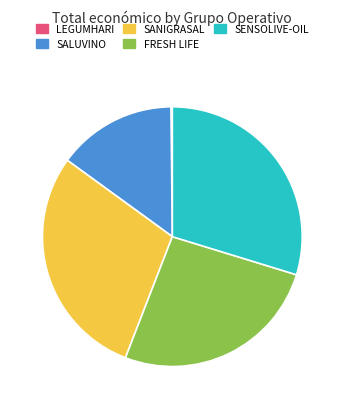

The FRESH LIFE slice represents 26% of the pie. True or false?

True